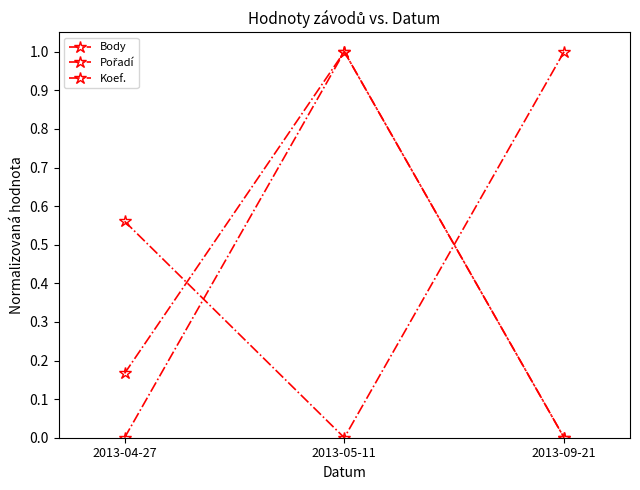

How many distinct data groups are displayed?

3